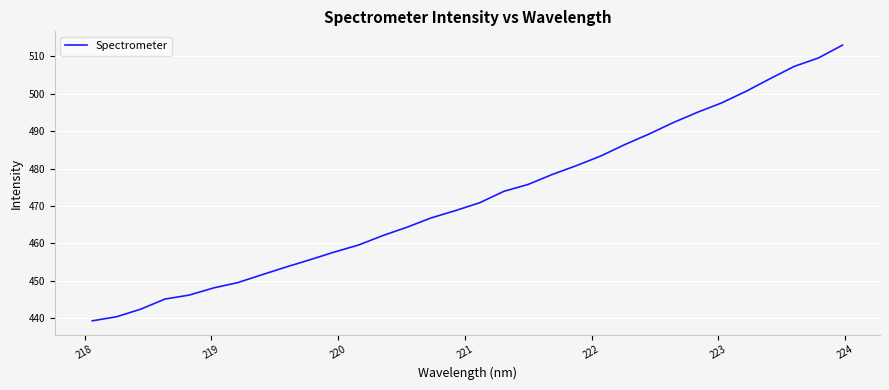

What is the difference between the maximum and minimum values?

73.7